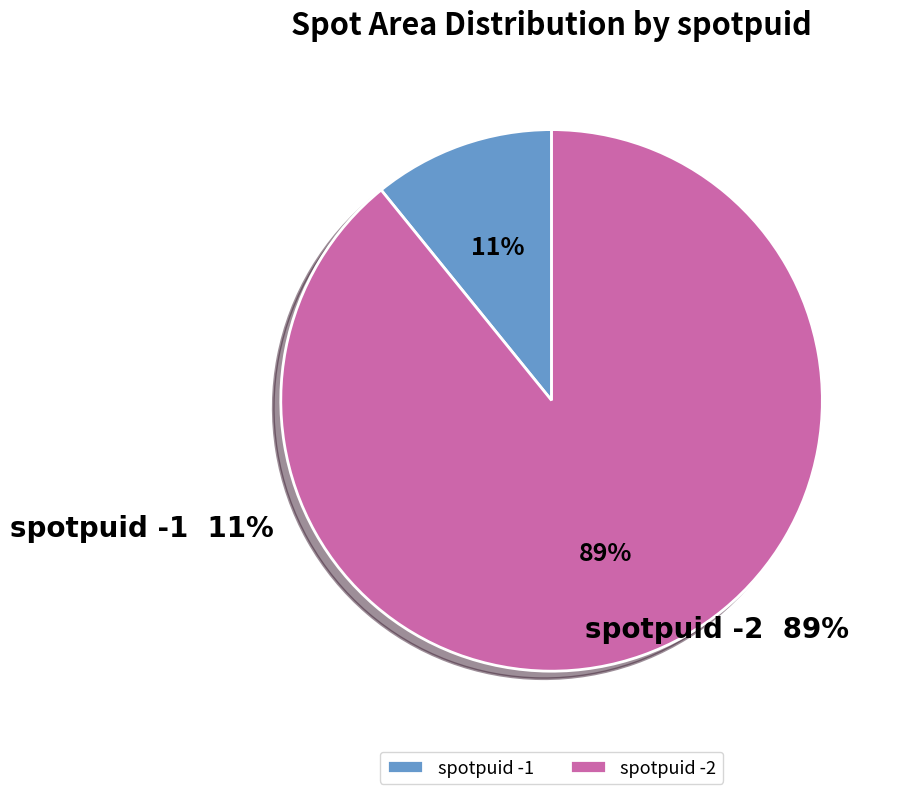

Which slice represents more than half of the pie?

spotpuid -2